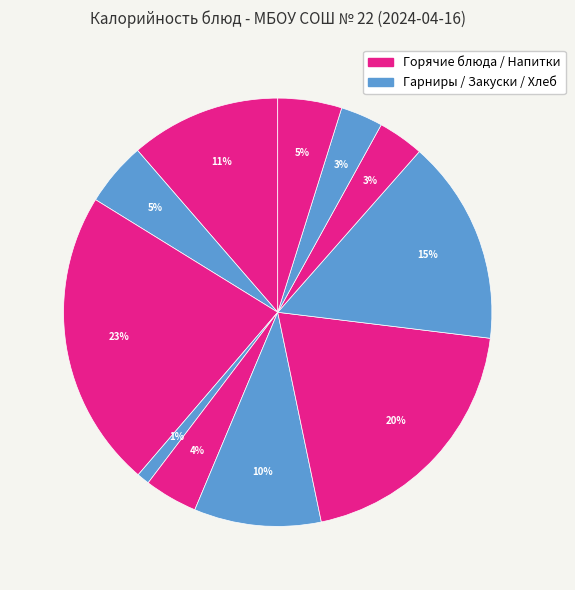

To the nearest percent, what is the difference between the largest and smallest slice percentages?

22%